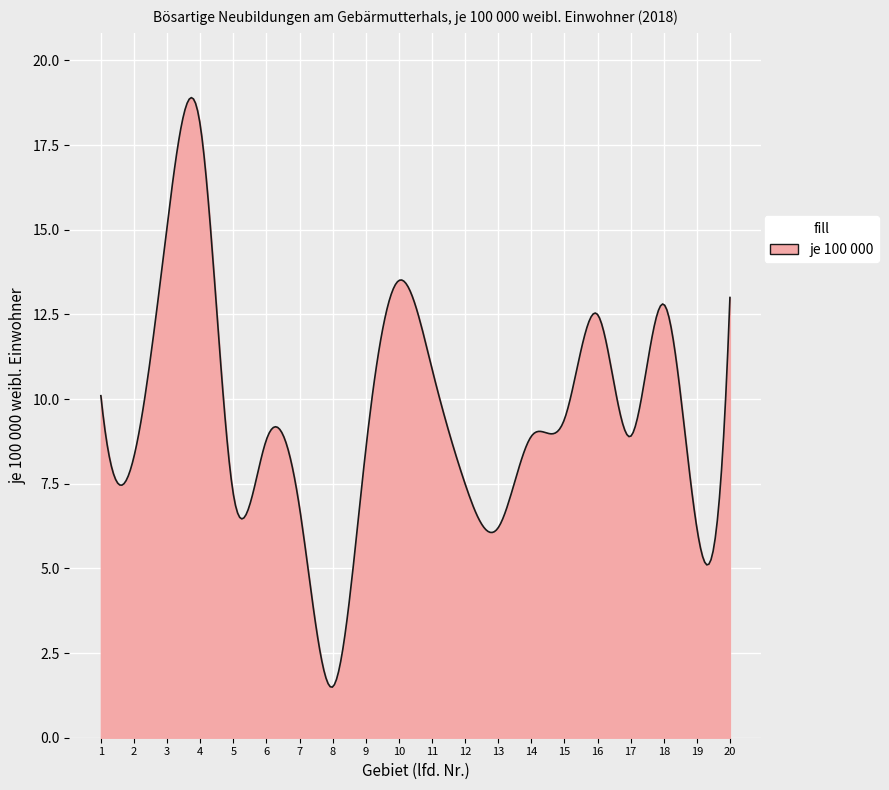

What is the smallest value displayed?

1.5